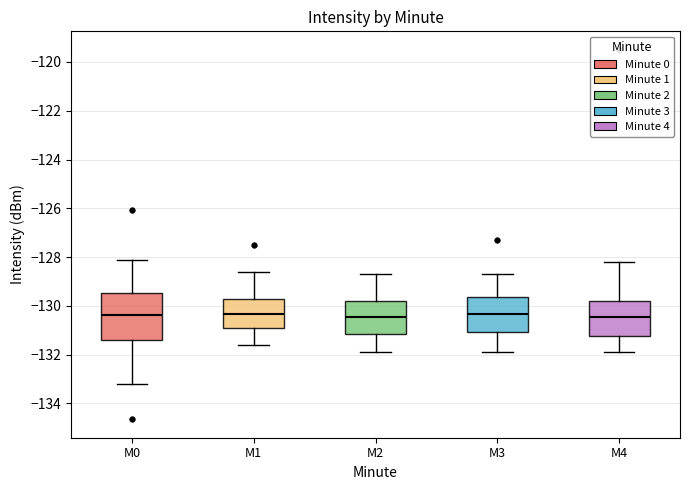

Comparing the boxes themselves (not the whiskers), which one is the tallest?

M0